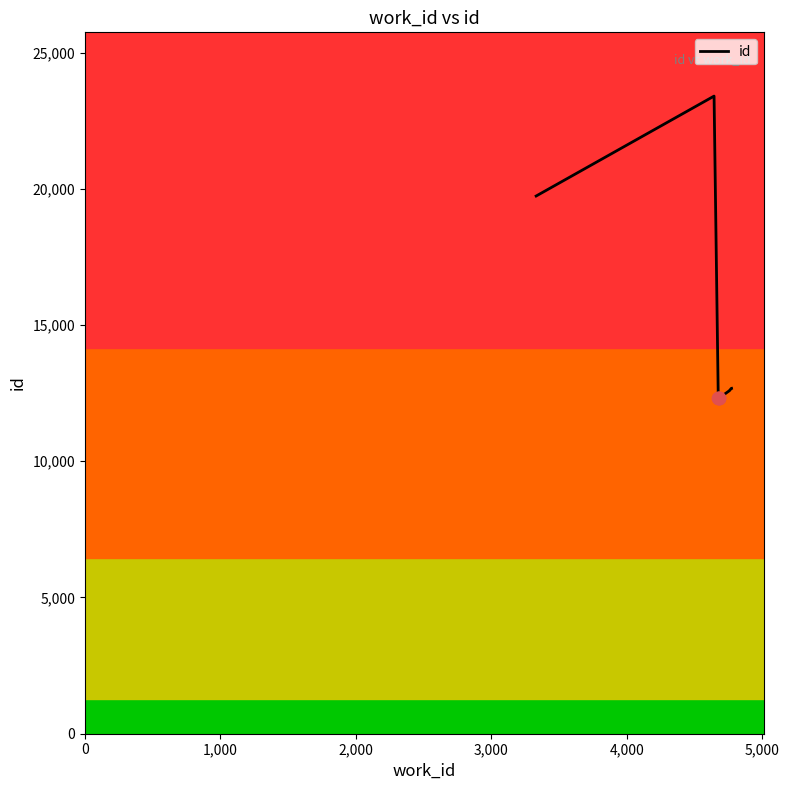

What is the smallest value displayed?

12306